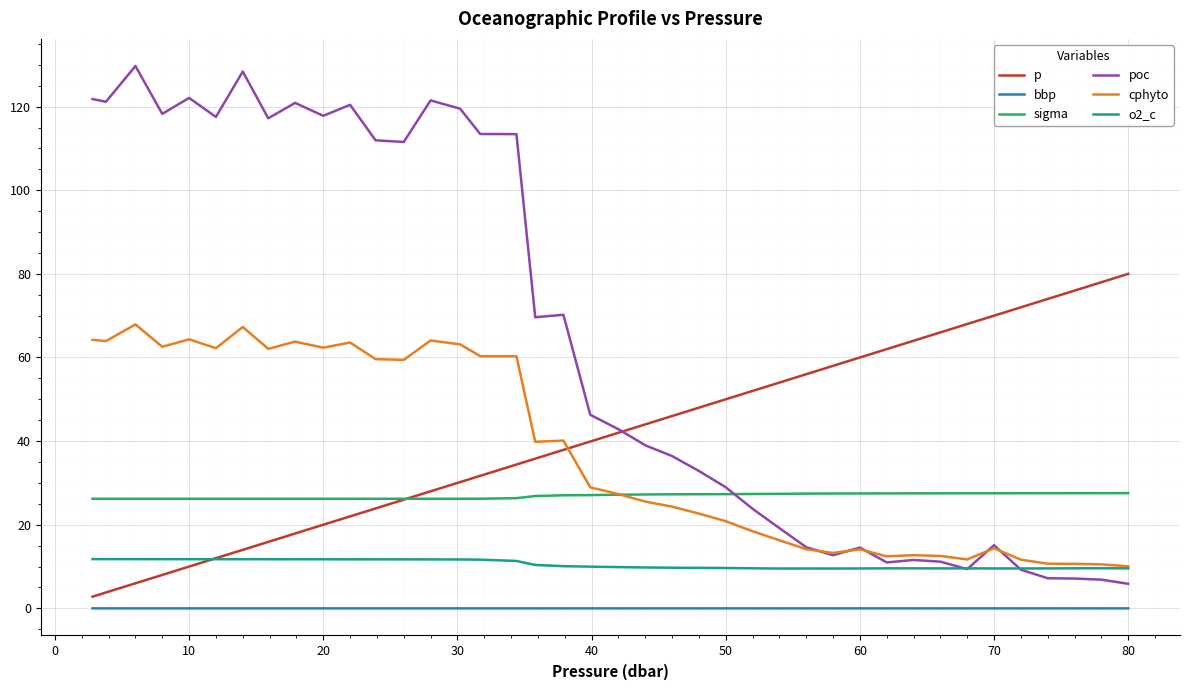

Rank the series by their maximum value, from highest to lowest.

poc, p, cphyto, sigma, o2_c, bbp